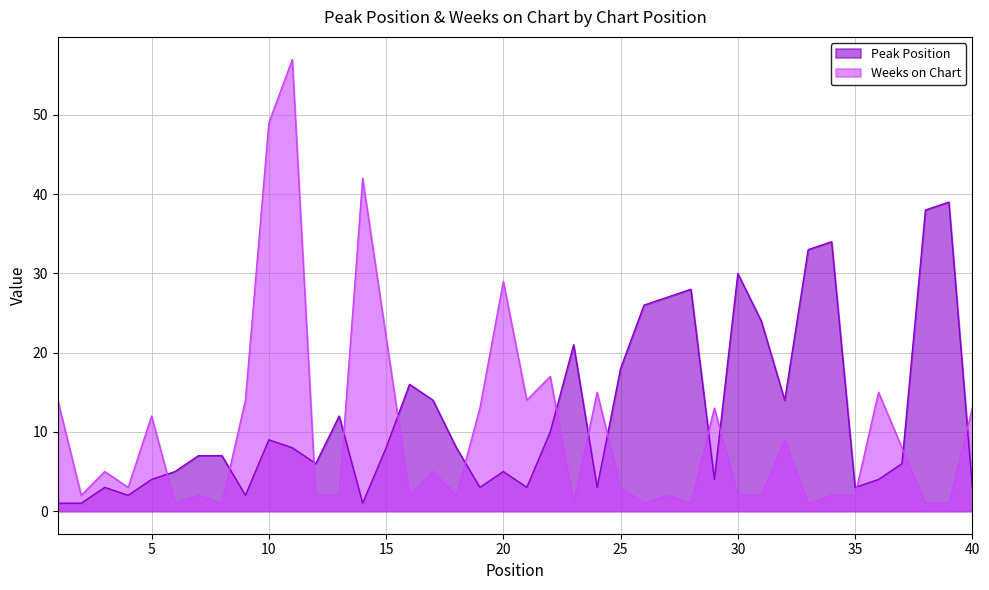

Rank the series at 5 from highest to lowest value.

Weeks on Chart, Peak Position